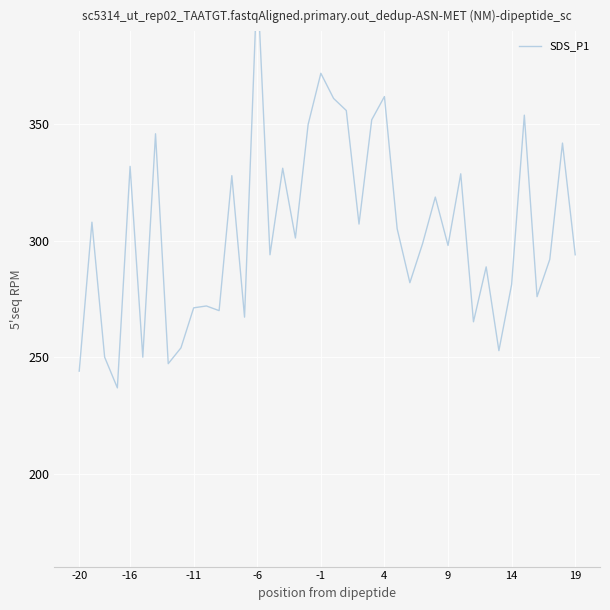

How many categories are shown in the chart?

40